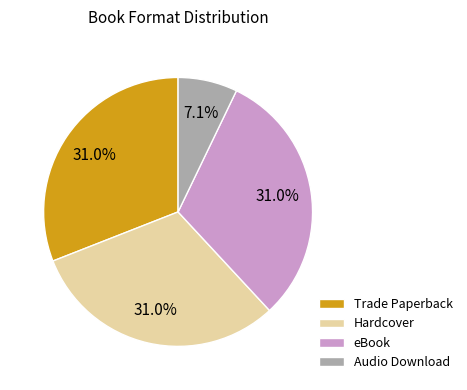

Does any single category account for the majority?

No